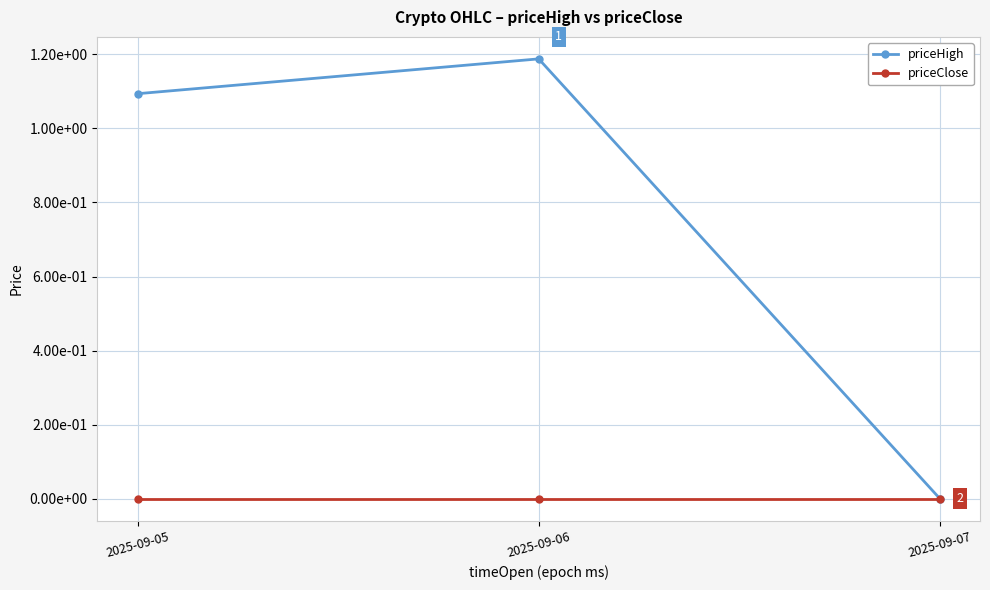

Reading right to left, list all the values displayed in this chart.

priceHigh: 2025-09-07=0.0	2025-09-06=1.2	2025-09-05=1.1
priceClose: 2025-09-07=0.0	2025-09-06=0.0	2025-09-05=0.0